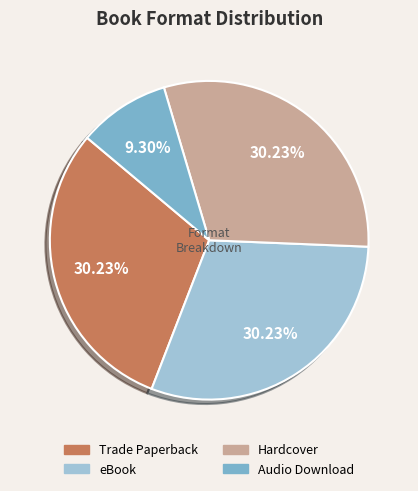

How much of the chart is everything except Trade Paperback?

69.8%